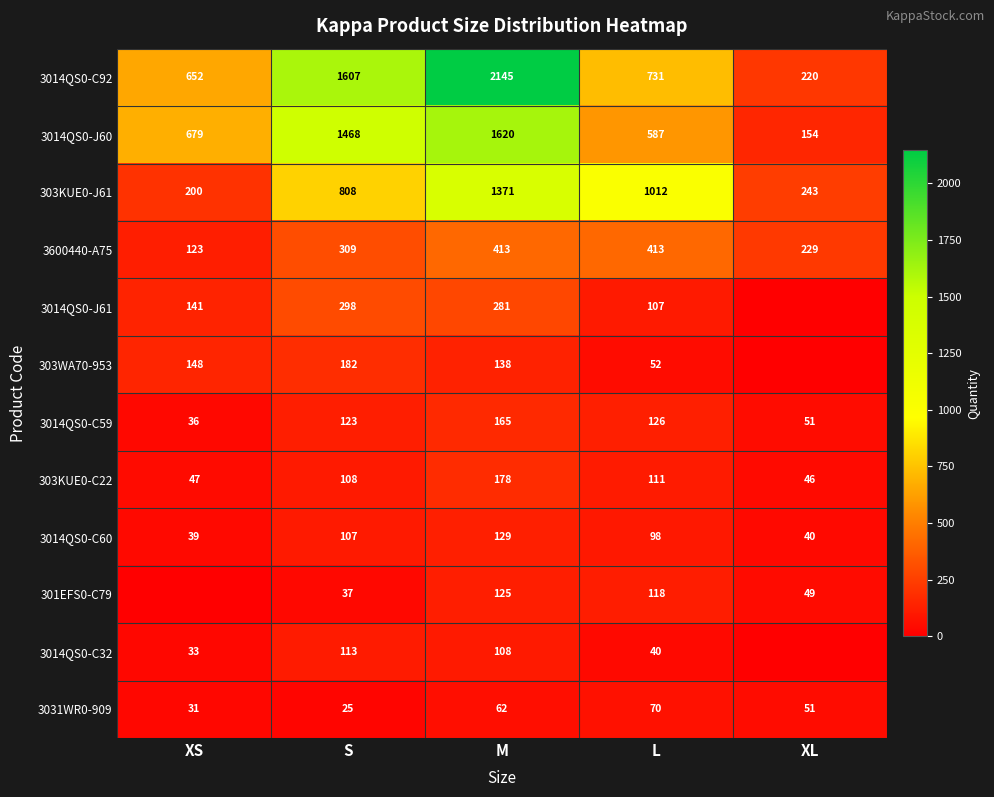

What is the sum of the 303WA70-953 values at L and XL?

52